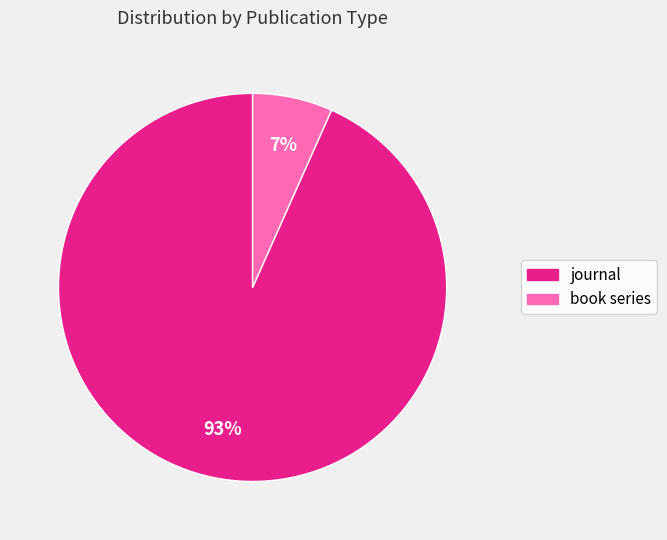

To the nearest percent, what portion does book series represent?

7%